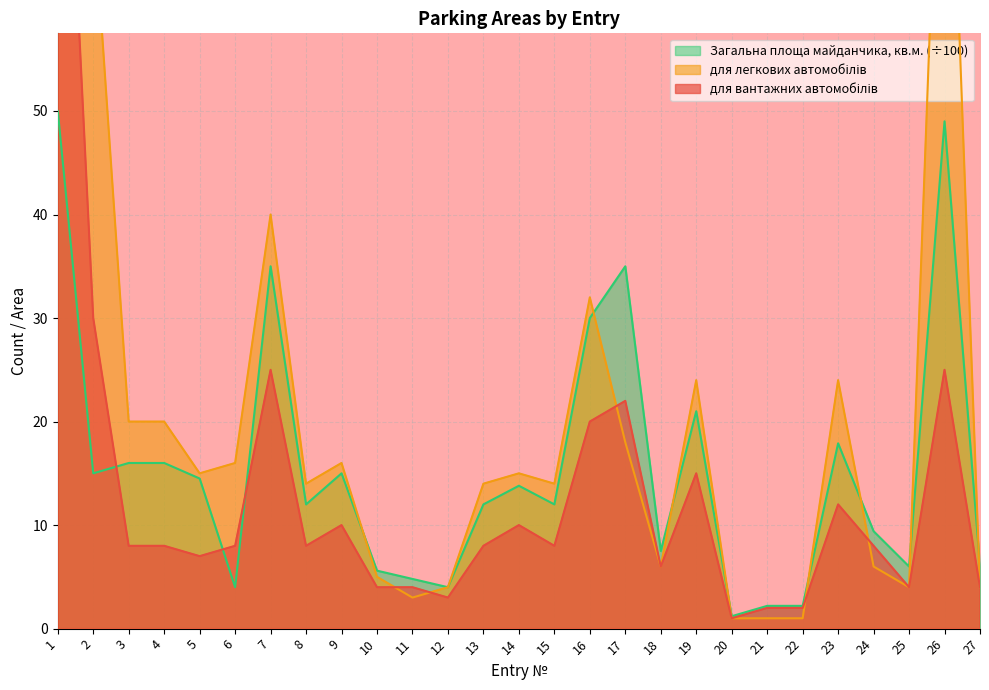

What is the sum of all Загальна площа майданчика, кв.м. values?

417.1